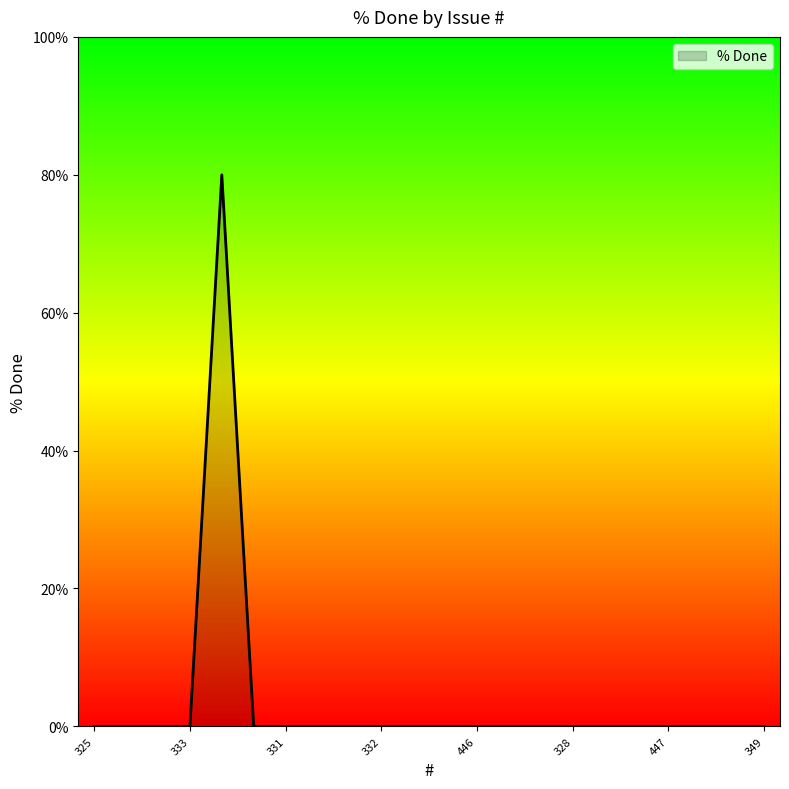

What is the maximum value shown in the chart?

80